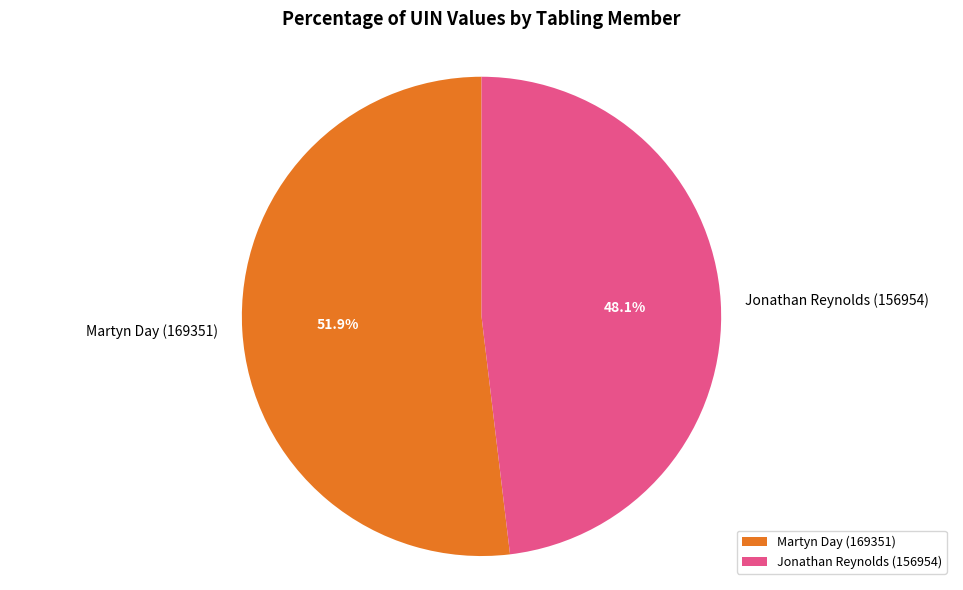

Which has a higher value, Jonathan Reynolds (156954) or Martyn Day (169351)?

Martyn Day (169351)